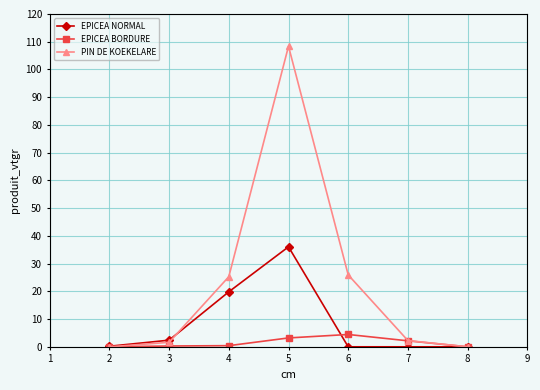

The value of PIN DE KOEKELARE at 4 is 44.4. True or false?

False